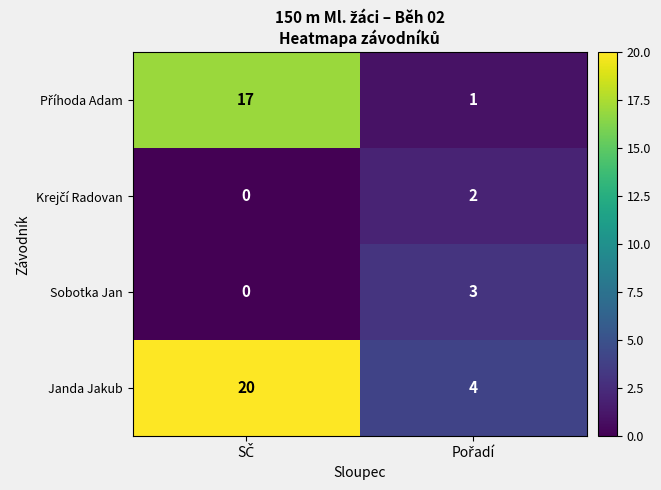

Which series has the largest total across all categories?

Janda Jakub